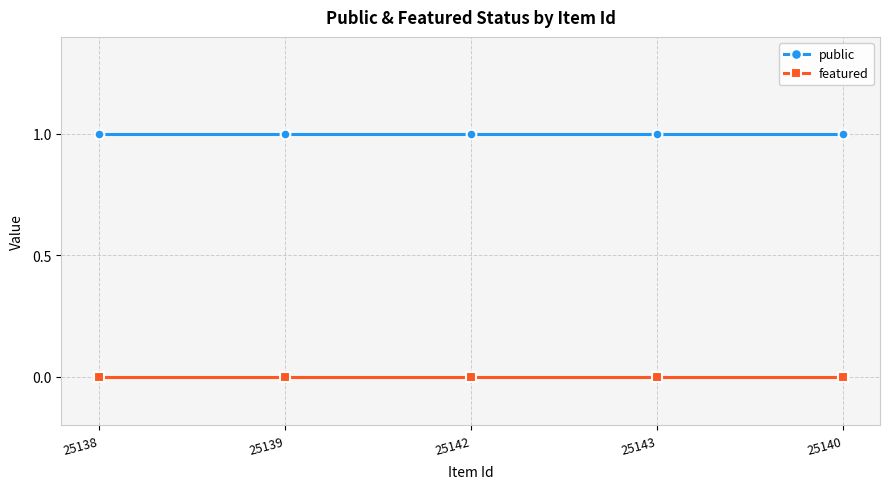

What is the label of the 4th point from the right?

25139